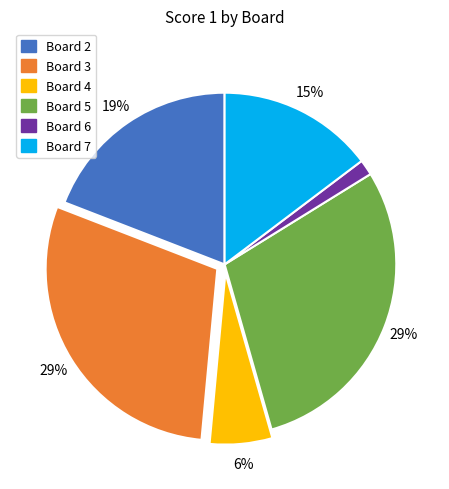

True or false: Board 3 accounts for 15% of the total.

False